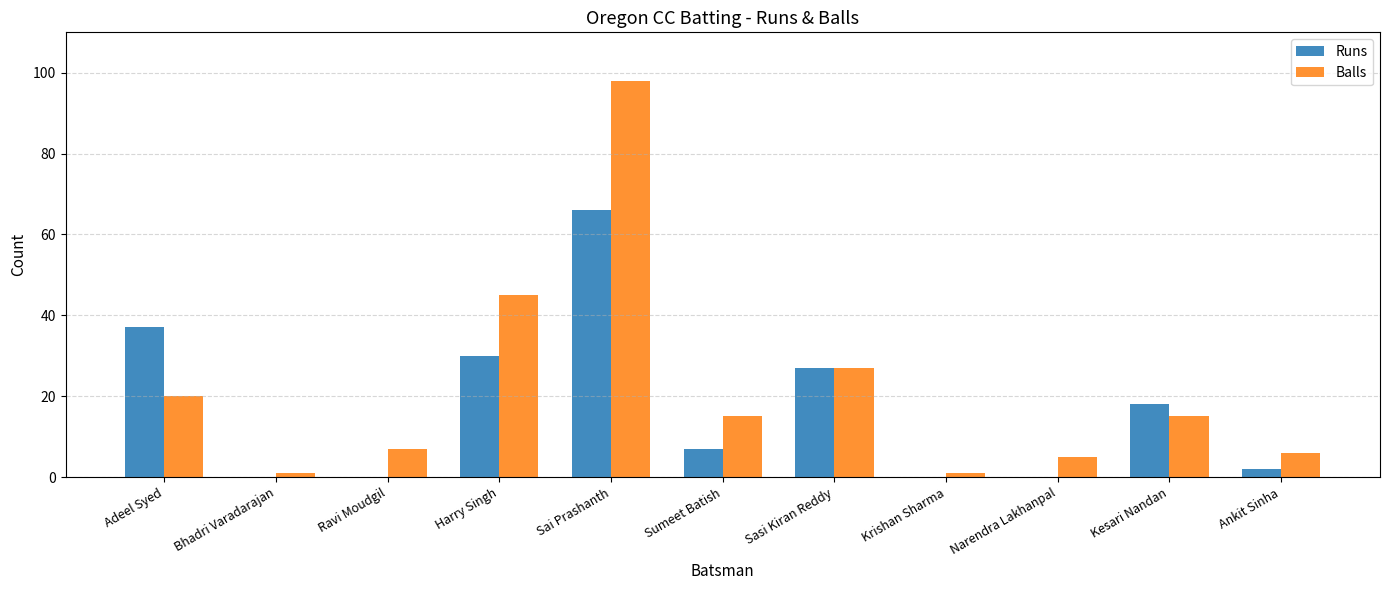

How many series are shown in this chart?

2